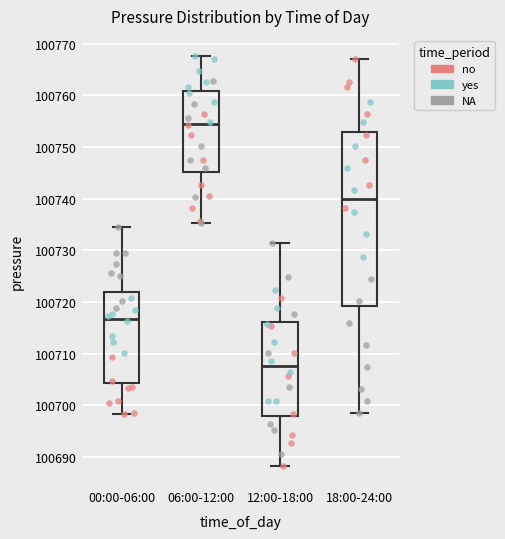

Comparing the boxes themselves (not the whiskers), which one is the tallest?

18:00-24:00